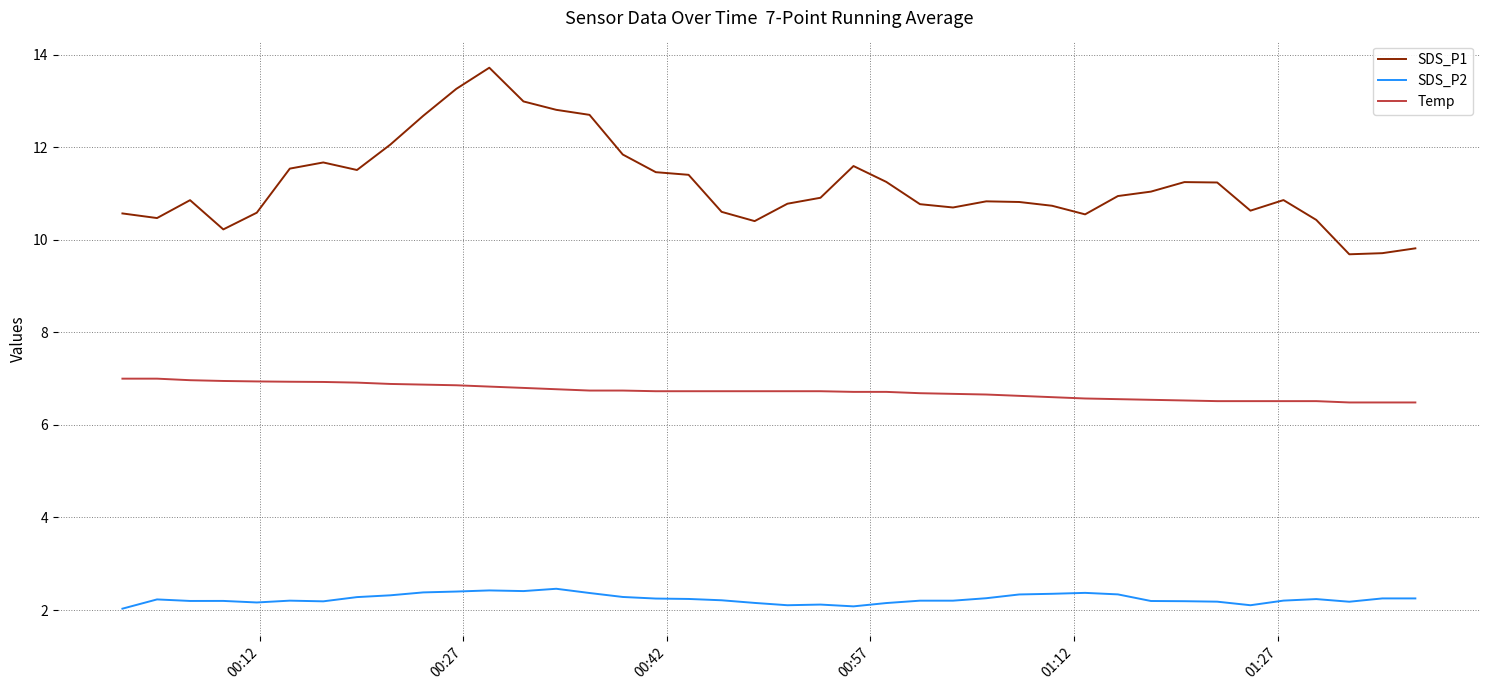

Which series has the largest range (max minus min)?

SDS_P1